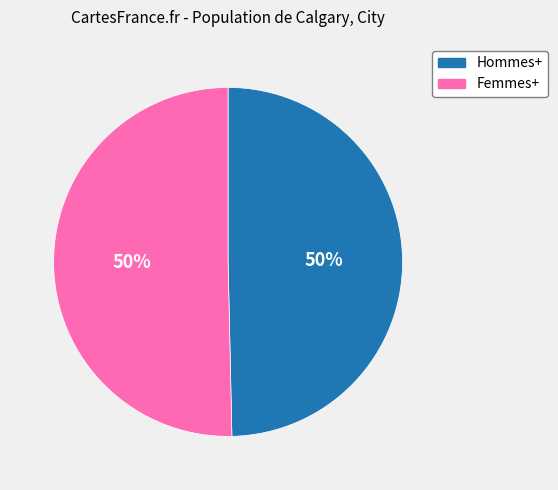

Is it true that Hommes+ is 50% of the pie?

True